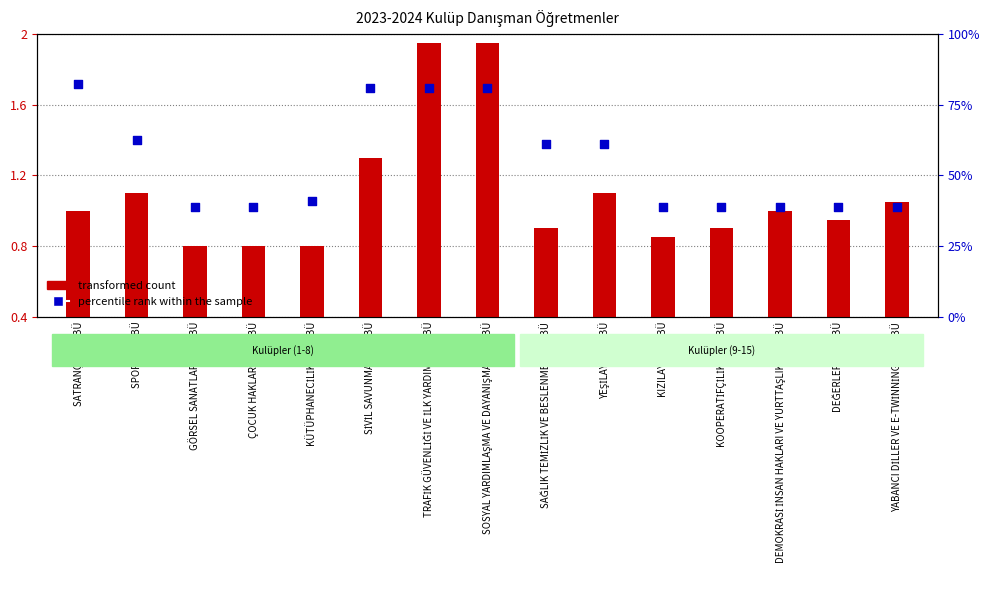

What are all the series names shown in the legend?

transformed count, percentile rank within the sample